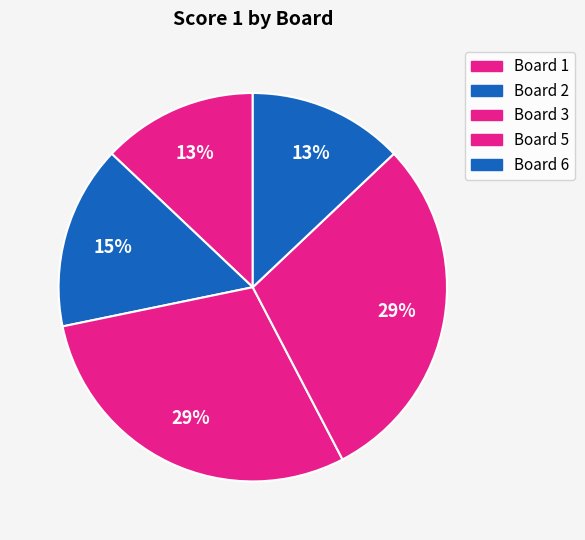

How many segments does this pie chart have?

5